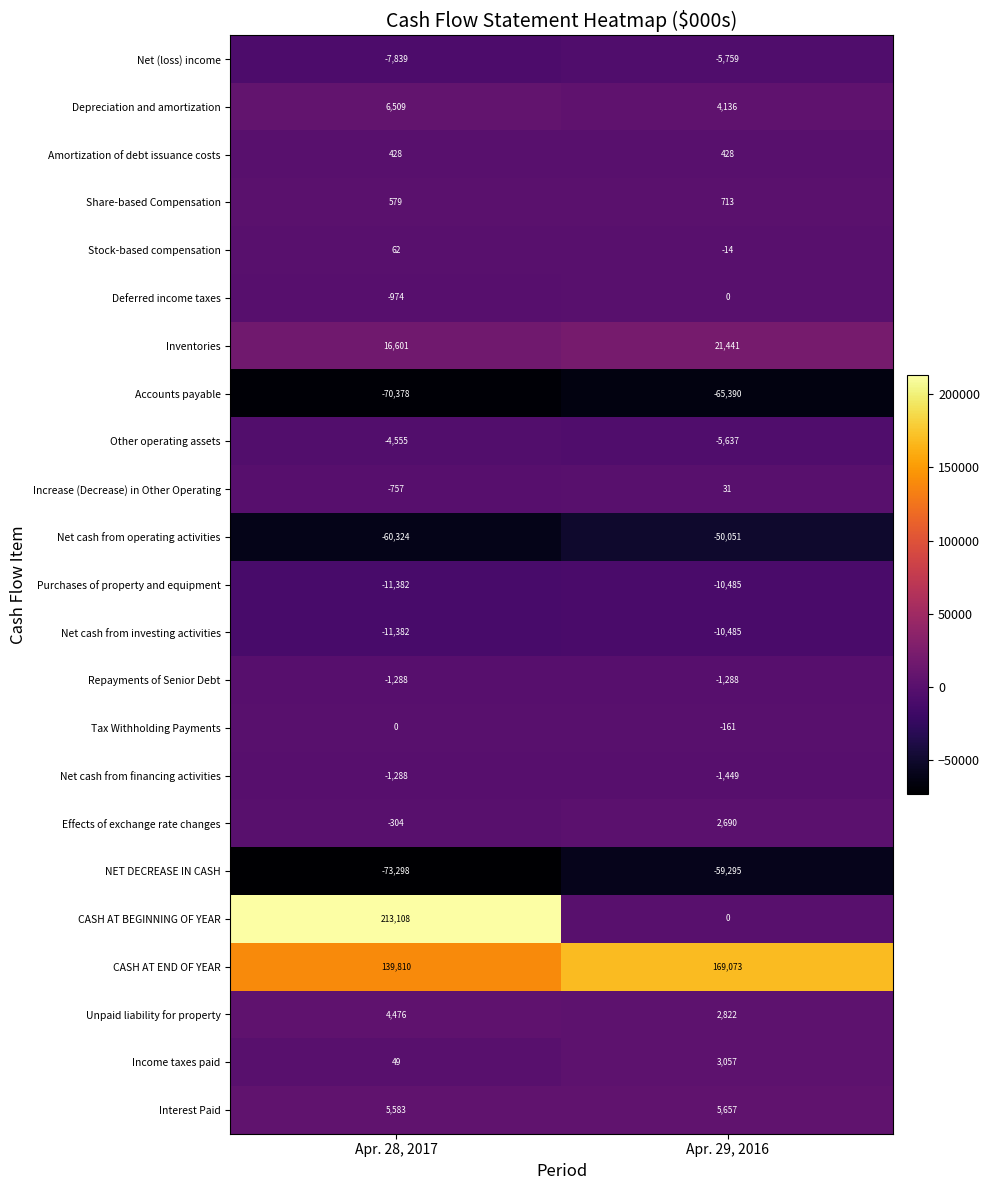

What is the total value across all series at Apr. 29, 2016?

34